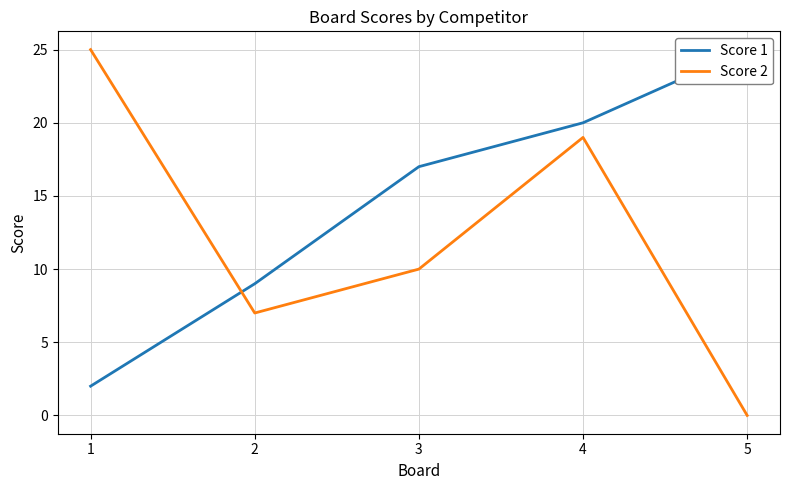

At which label does Score 2 reach its minimum?

5